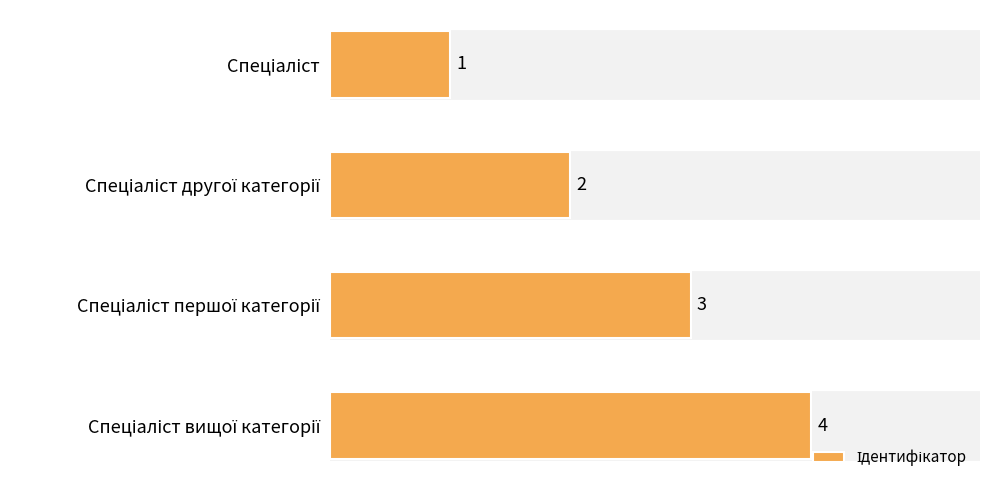

Is it true that the value at Спеціаліст другої категорії is 3?

False